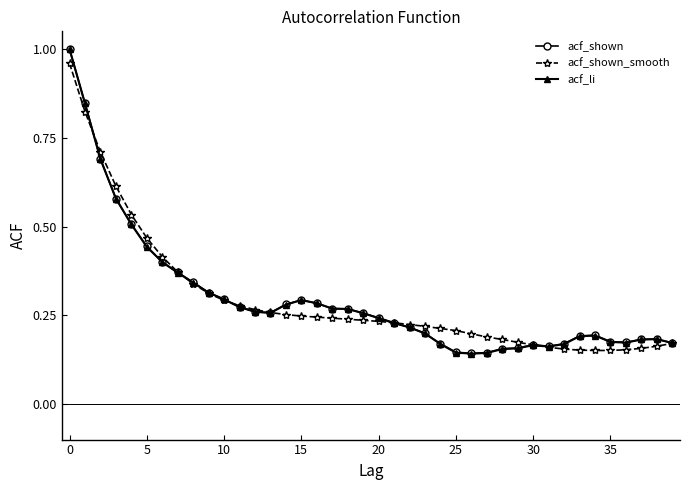

How many data points does each series have?

40